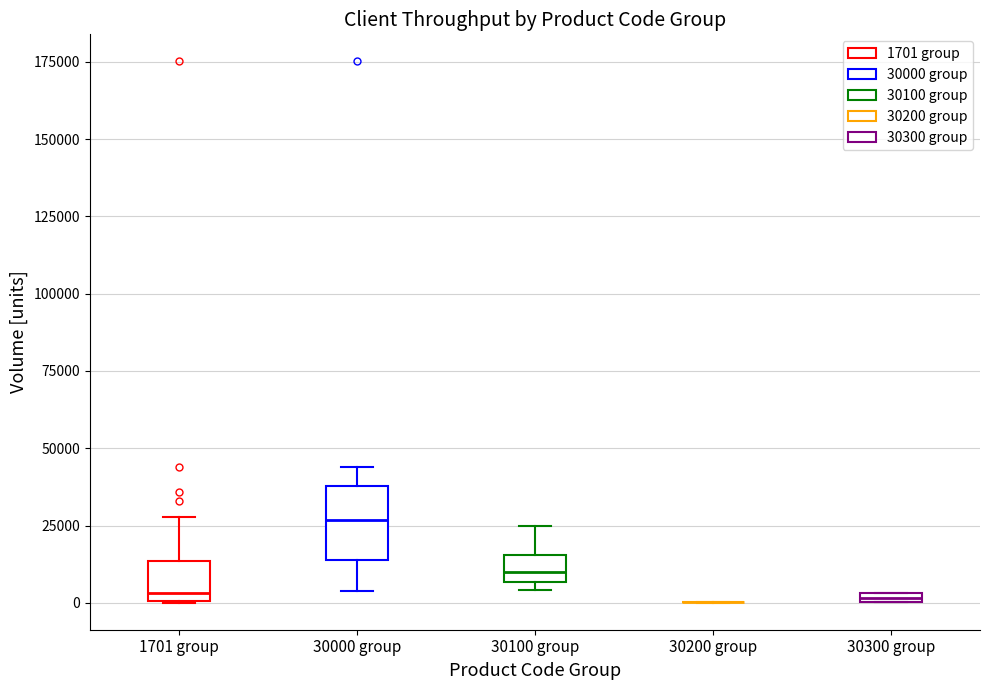

Where is the upper edge of the box for 30300 group on the y-axis? The values are not printed on the chart, so give them approximately, as read against the axis.

5000